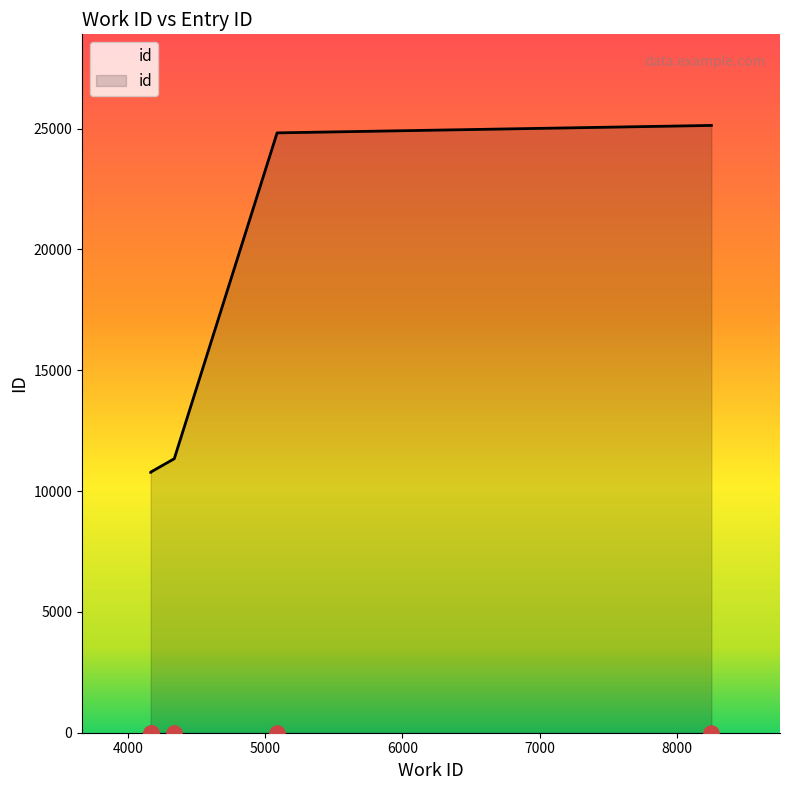

What is the change in value from 4167 to 5088?

+14041